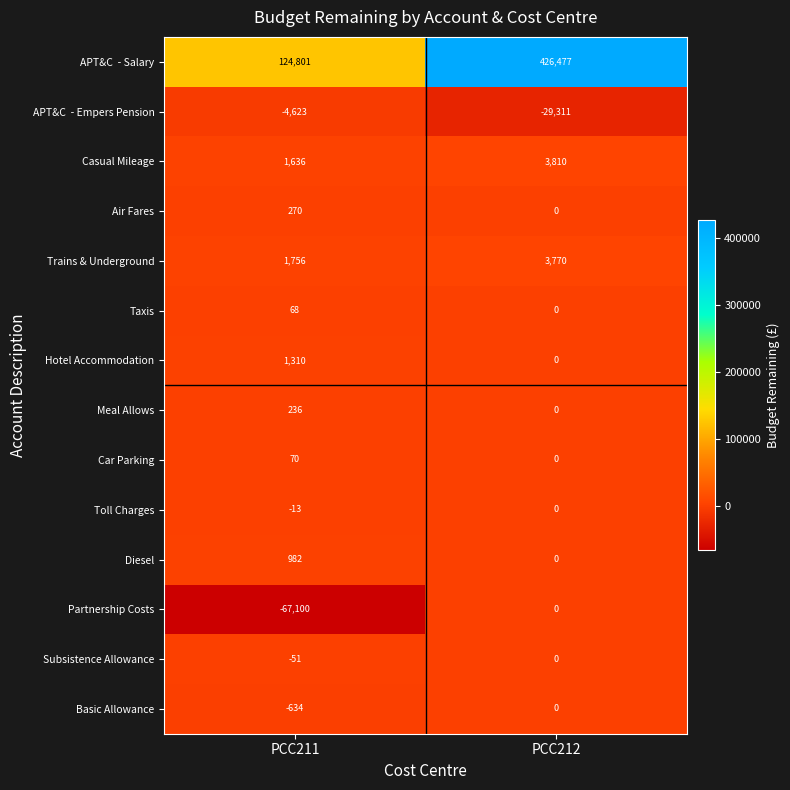

The value of Trains & Underground at PCC211 is 814. True or false?

False